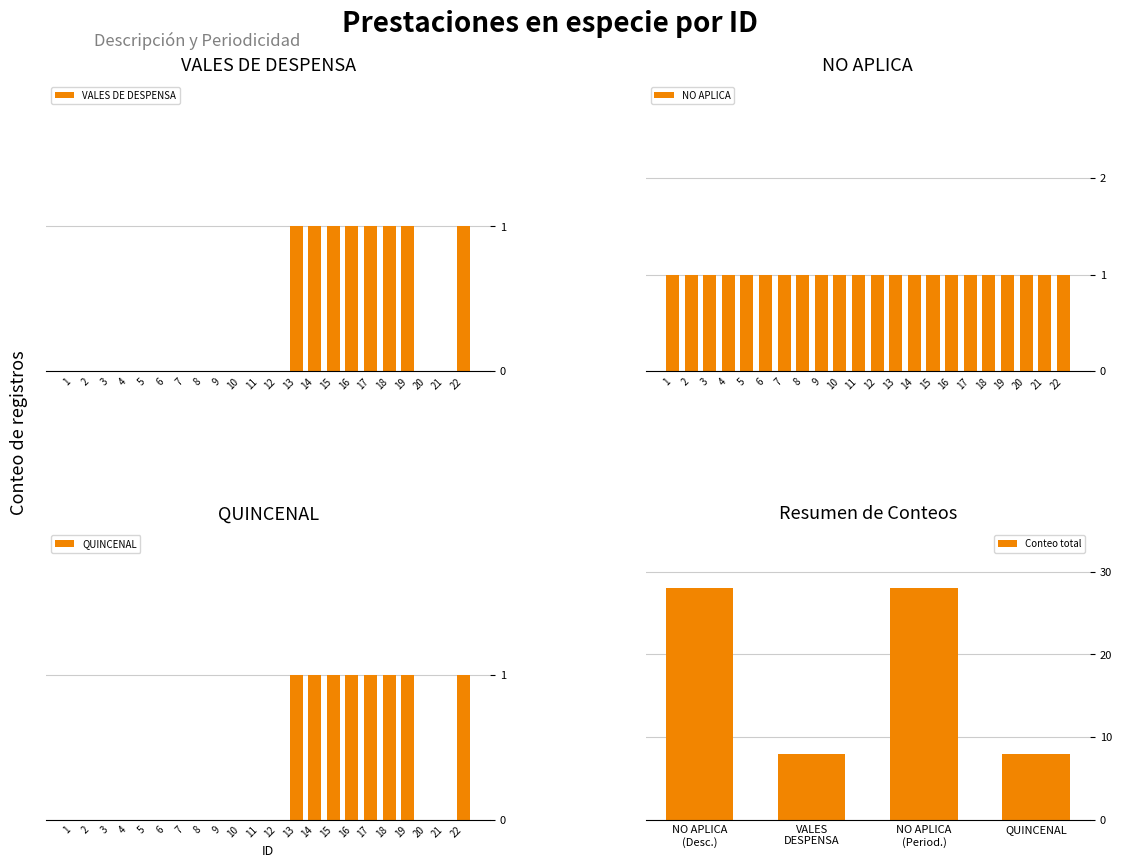

Count the values in the range 0 to 1.

22